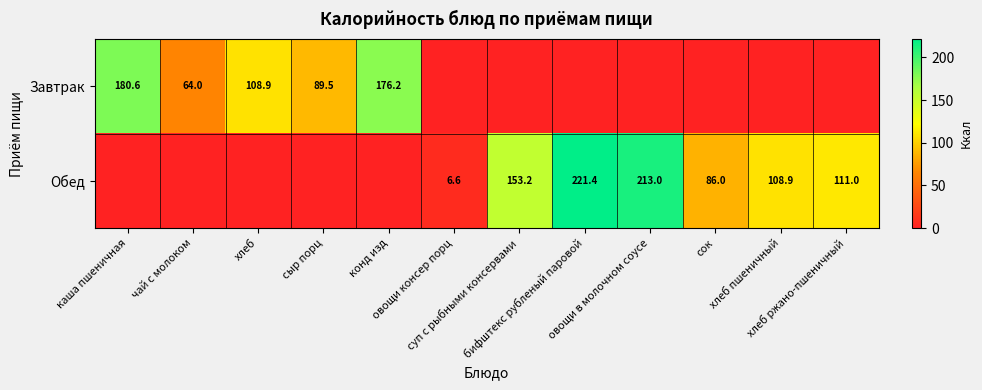

What is the total value across all series at конд изд?

176.2